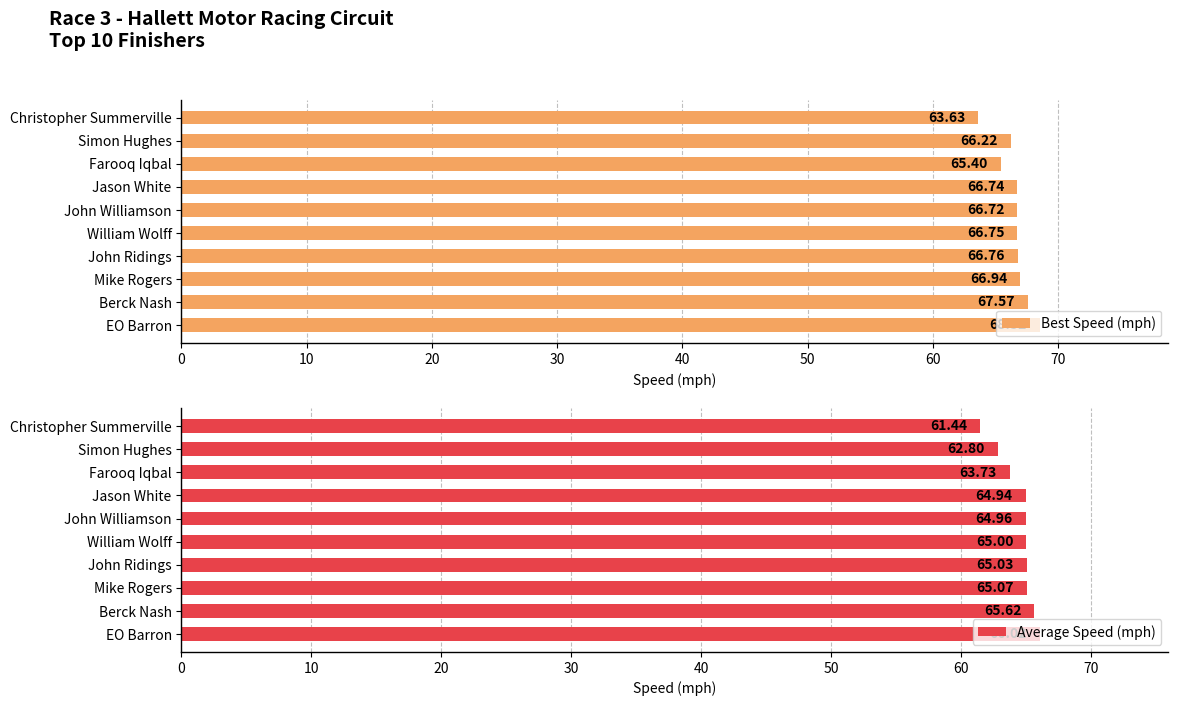

Where is Best Speed (mph) nearest to the value 66?

Simon Hughes